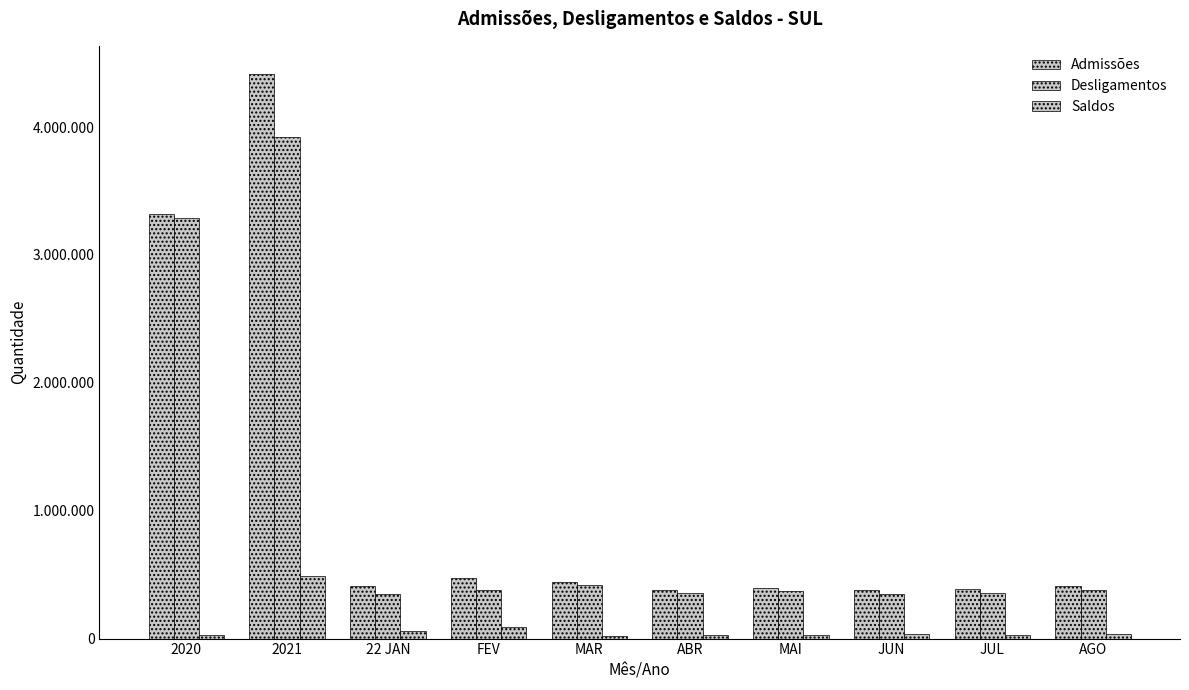

What is the spread (max minus min) of values at MAR?

417462